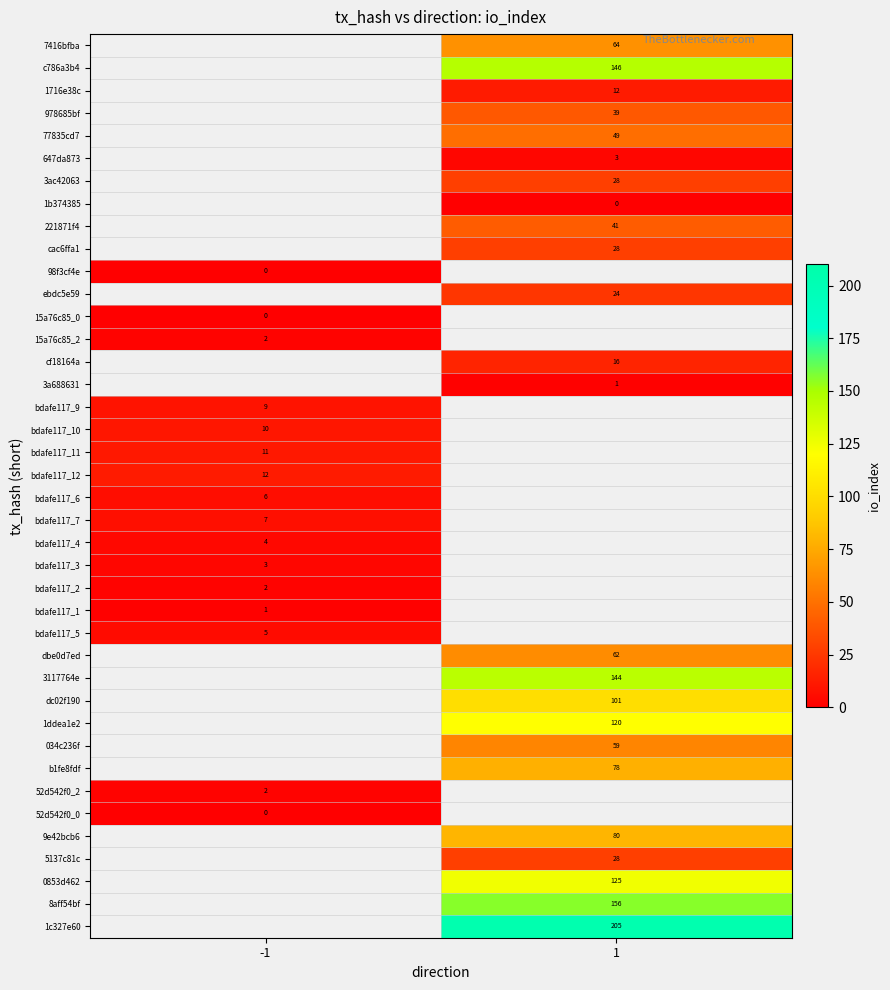

Count the number of data series in this chart.

40